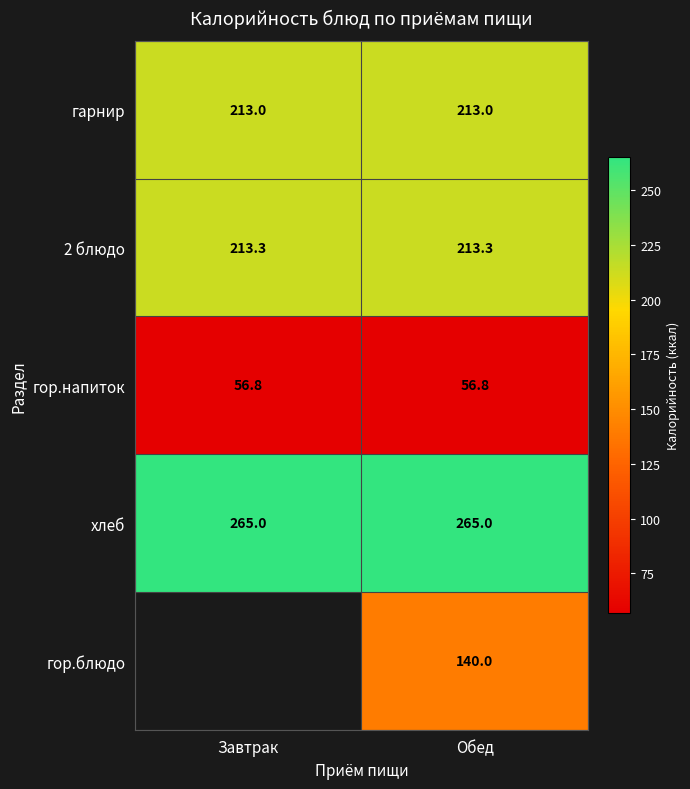

Is it true that гарнир equals 383.2 at Обед?

False